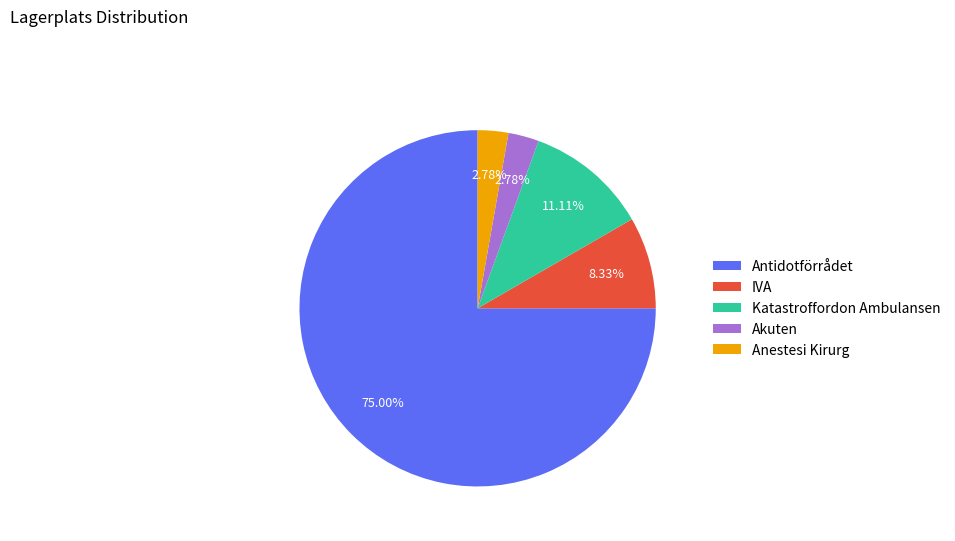

What is the largest slice in the pie chart?

Antidotförrådet